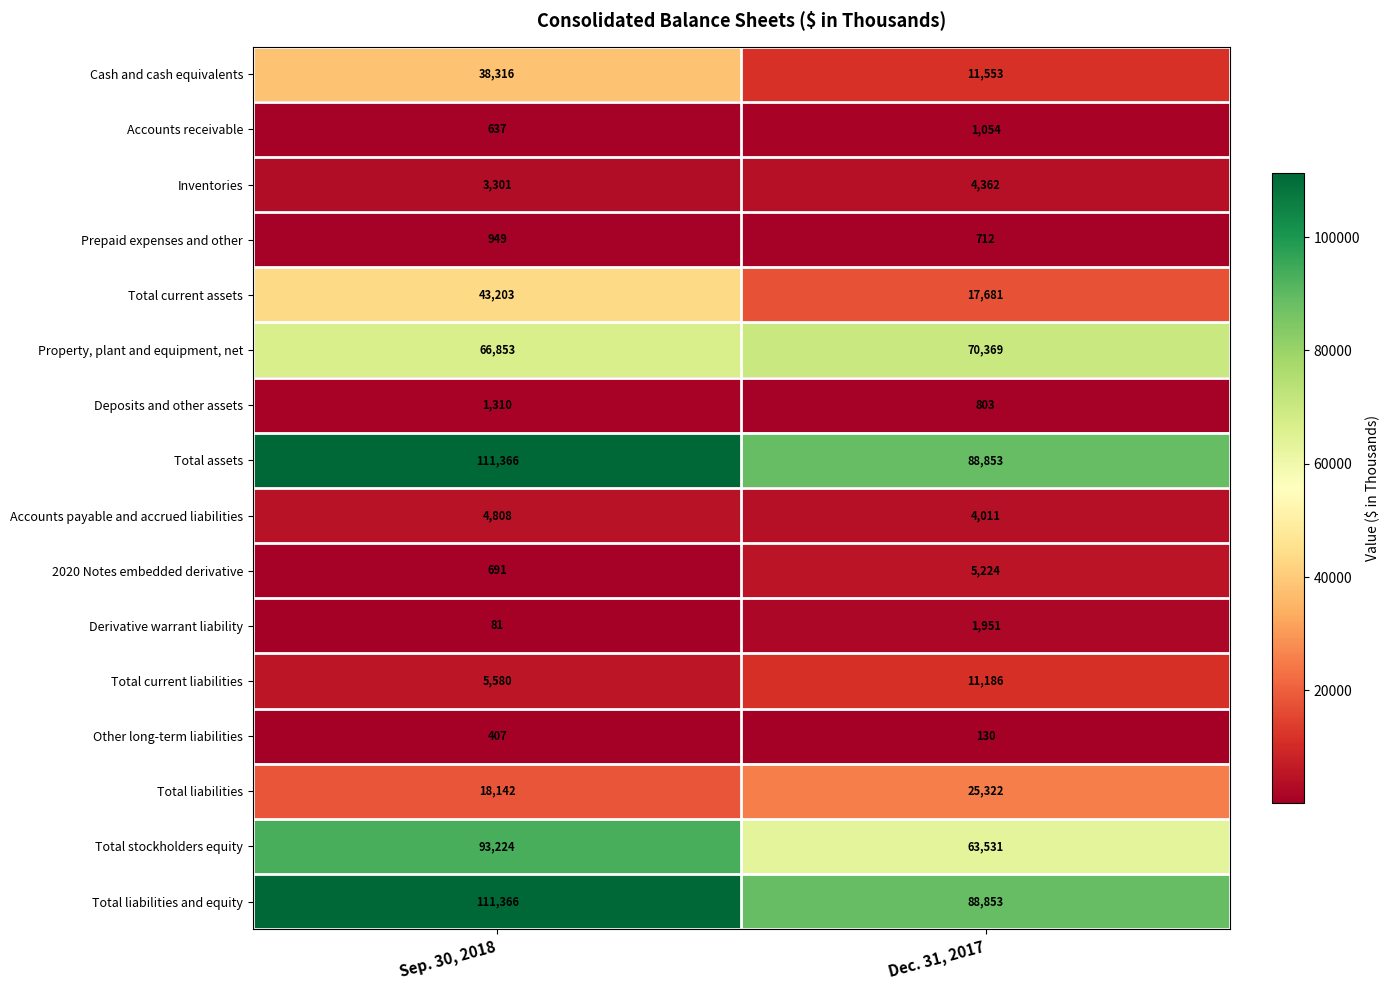

What is the sum of all Prepaid expenses and other values?

1661